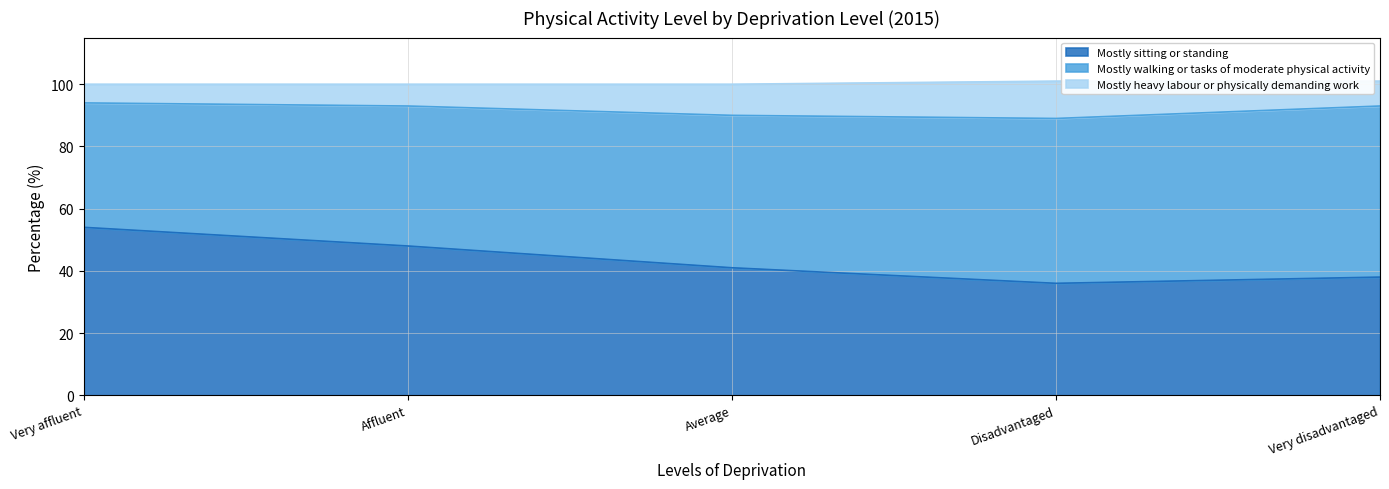

Is it true that Mostly walking or tasks of moderate physical activity equals 20 at Disadvantaged?

False